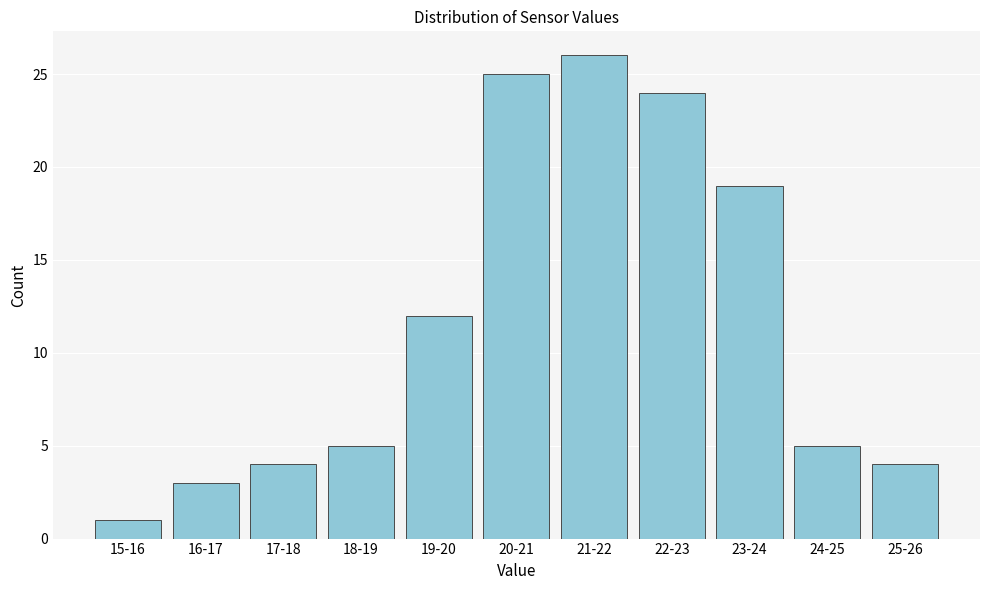

Reading right to left, list all the values displayed in this chart.

4	5	19	24	26	25	12	5	4	3	1